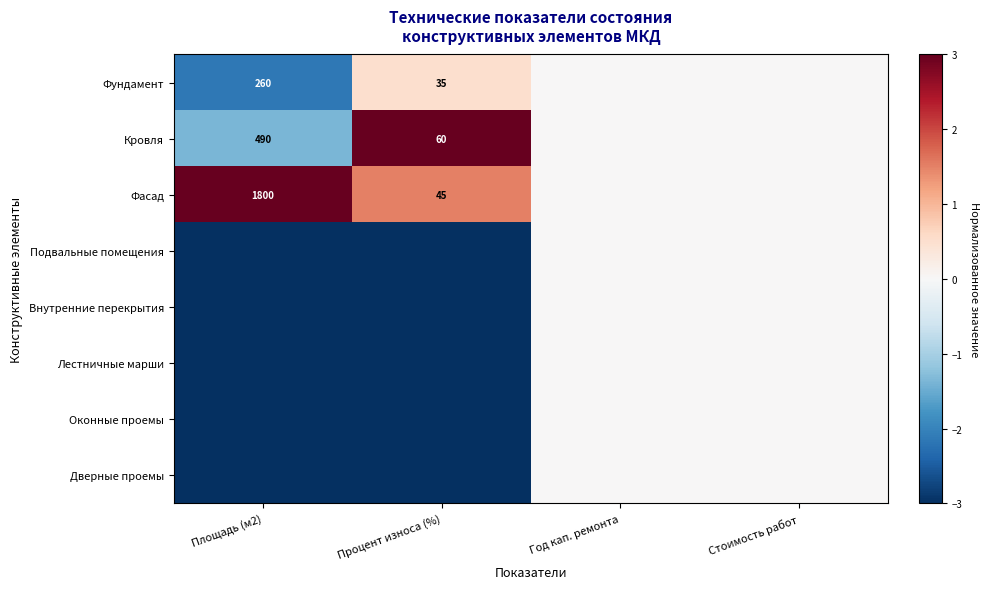

Is it true that Кровля equals 105 at Процент износа (%)?

False